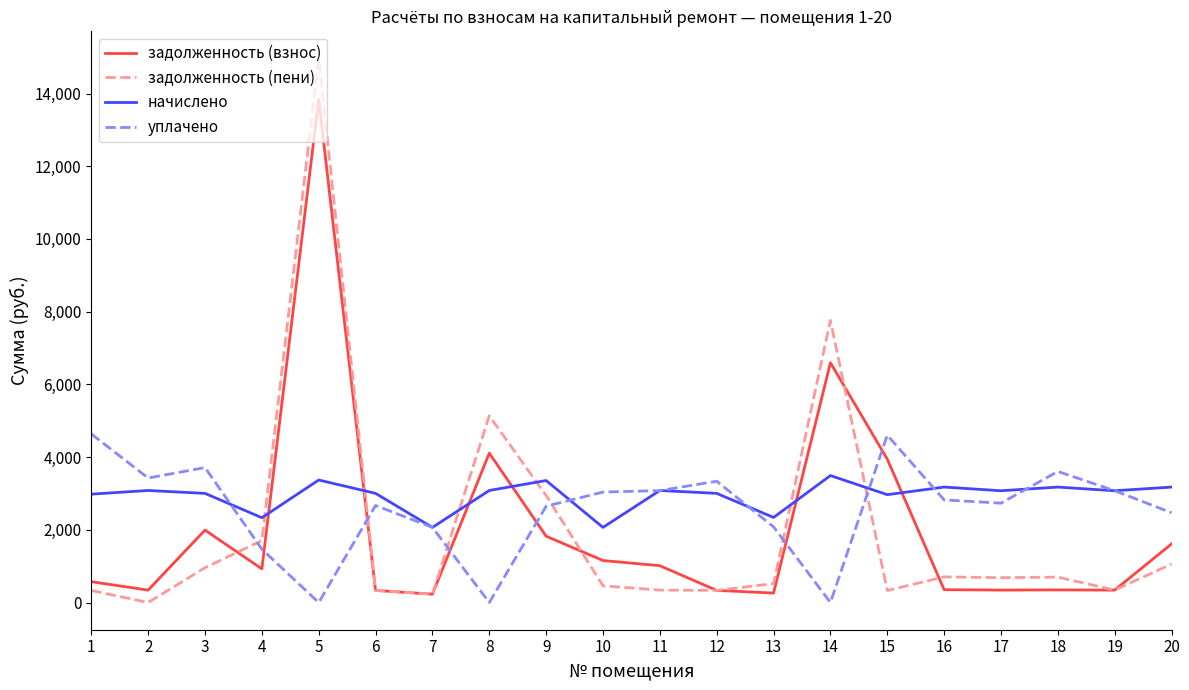

What is the sum of the задолженность (взнос) values at 18 and 5?

14185.3